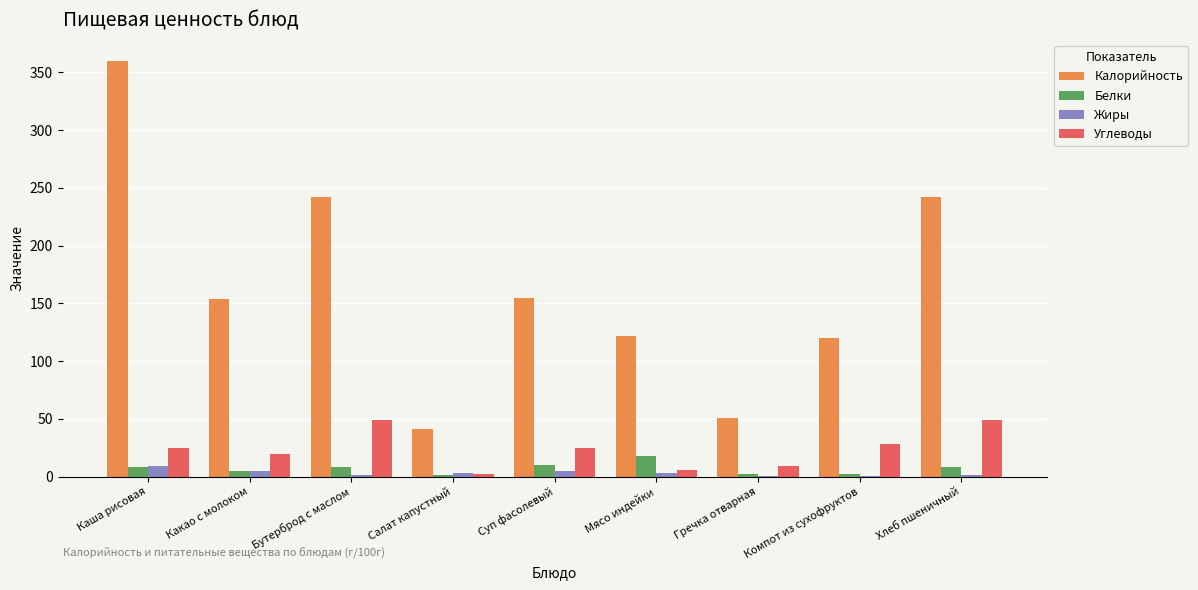

What is the sum of all Углеводы values?

212.6